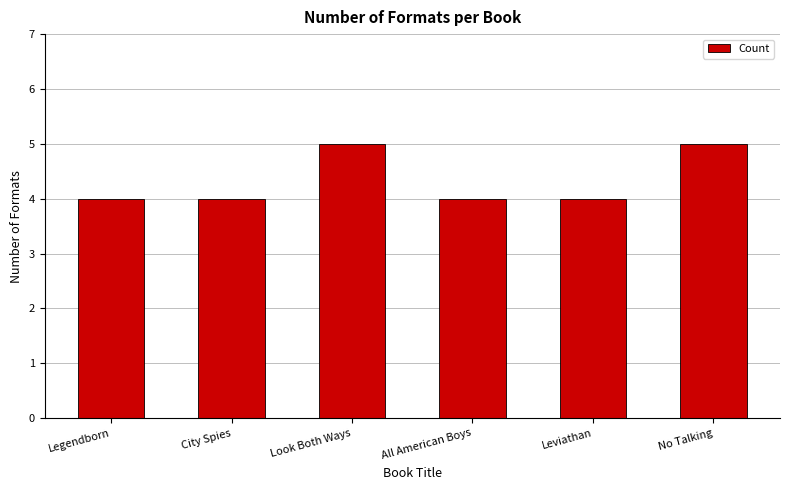

What is the minimum value shown in the chart?

4